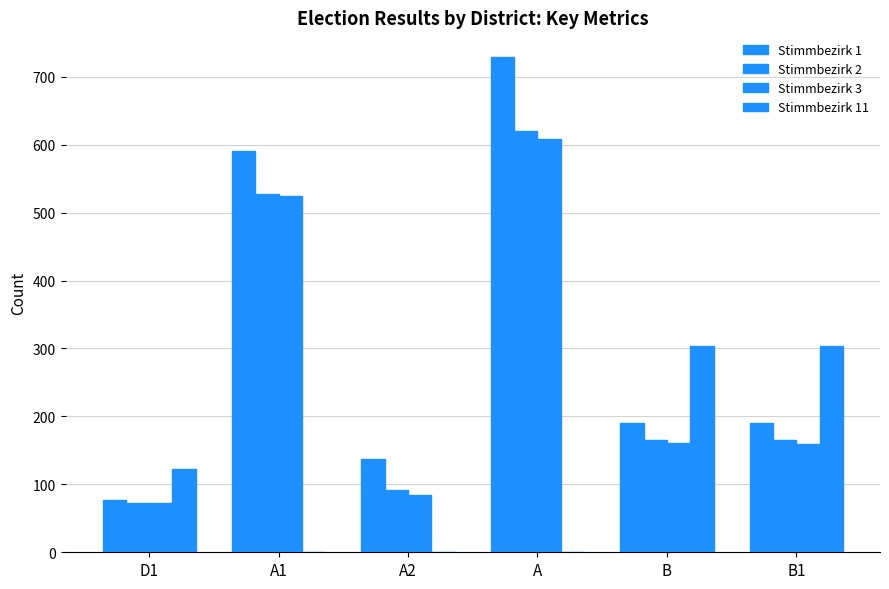

Count the number of data series in this chart.

4